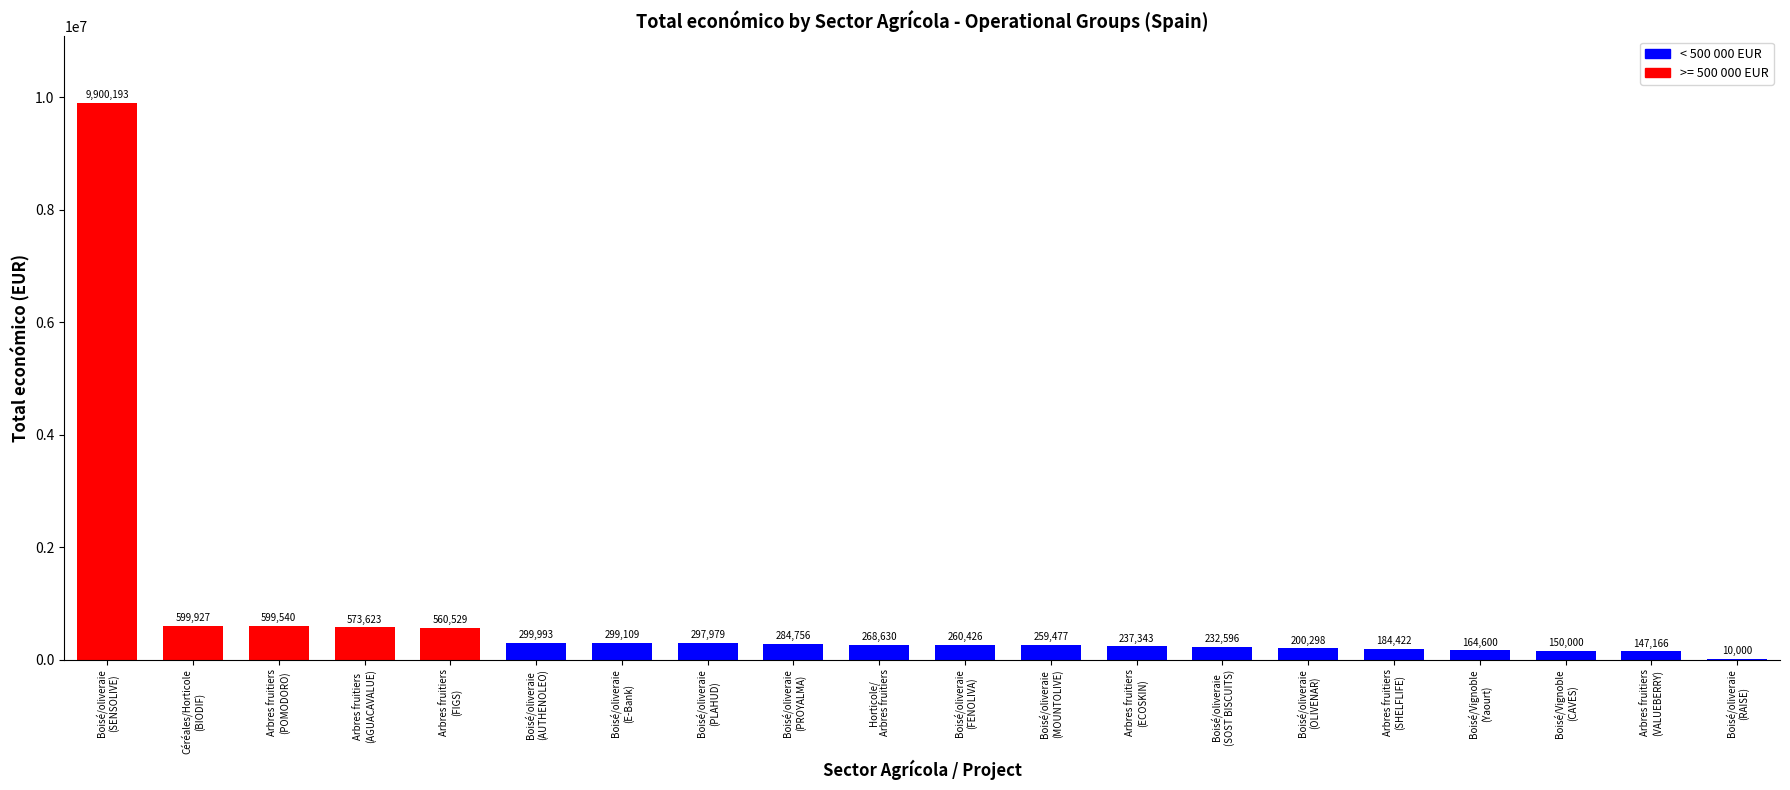

What is the sum of all values?

15530607